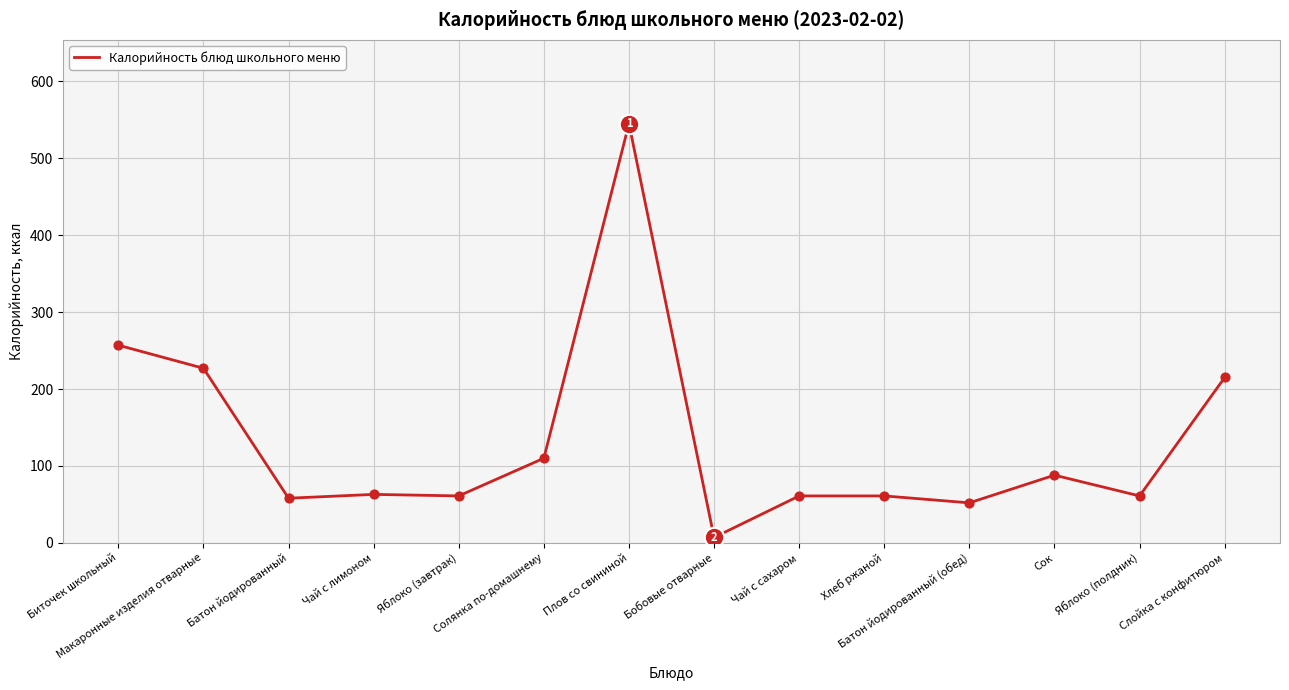

Which has a higher value, Макаронные изделия отварные or Чай с сахаром?

Макаронные изделия отварные